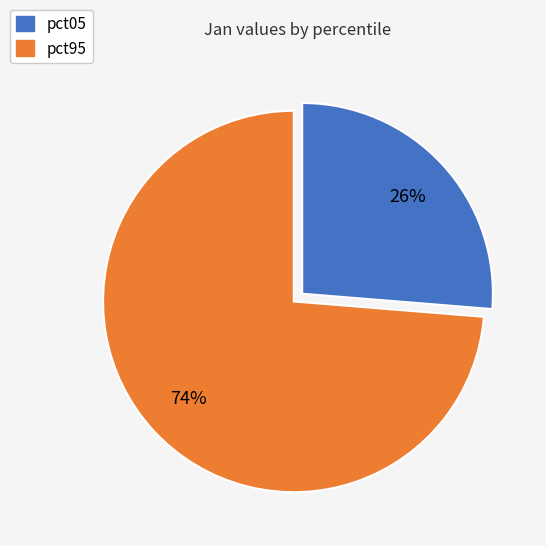

To the nearest percent, what is the average slice percentage?

50%